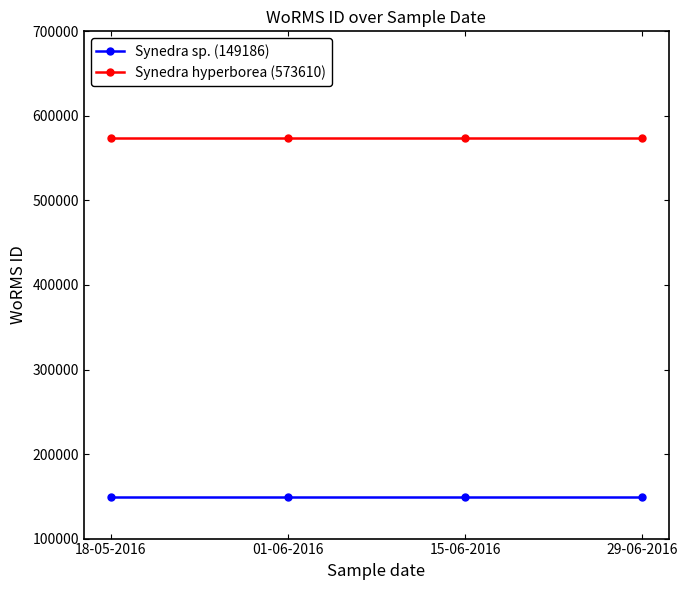

How many lines are shown in the chart?

2